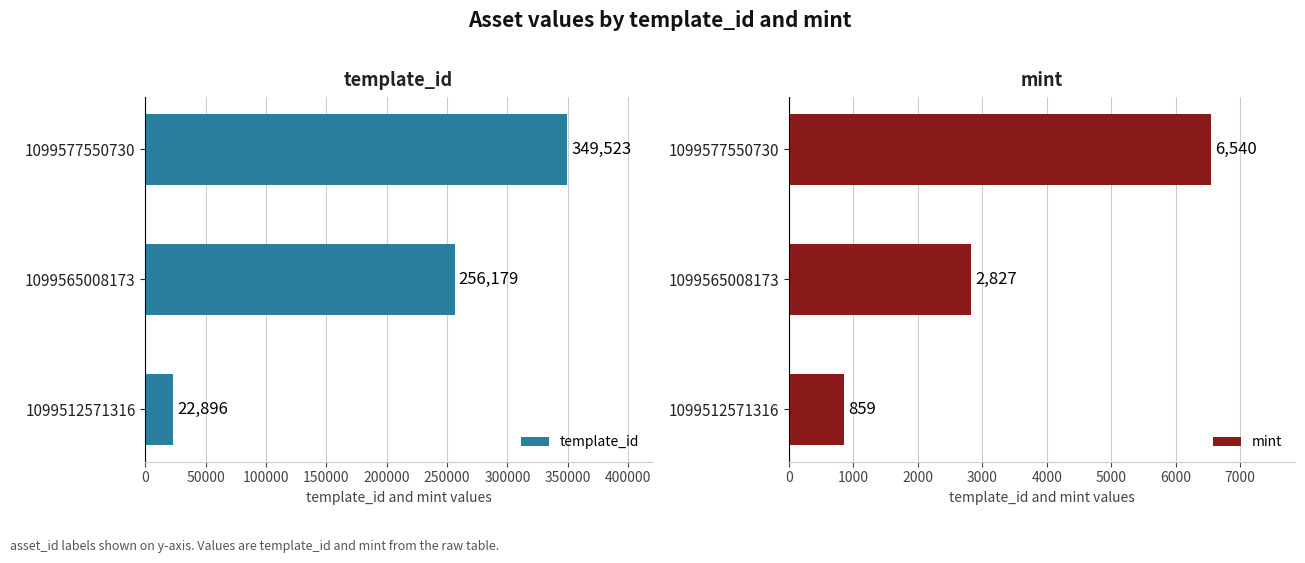

What is the sum of all template_id values?

628598